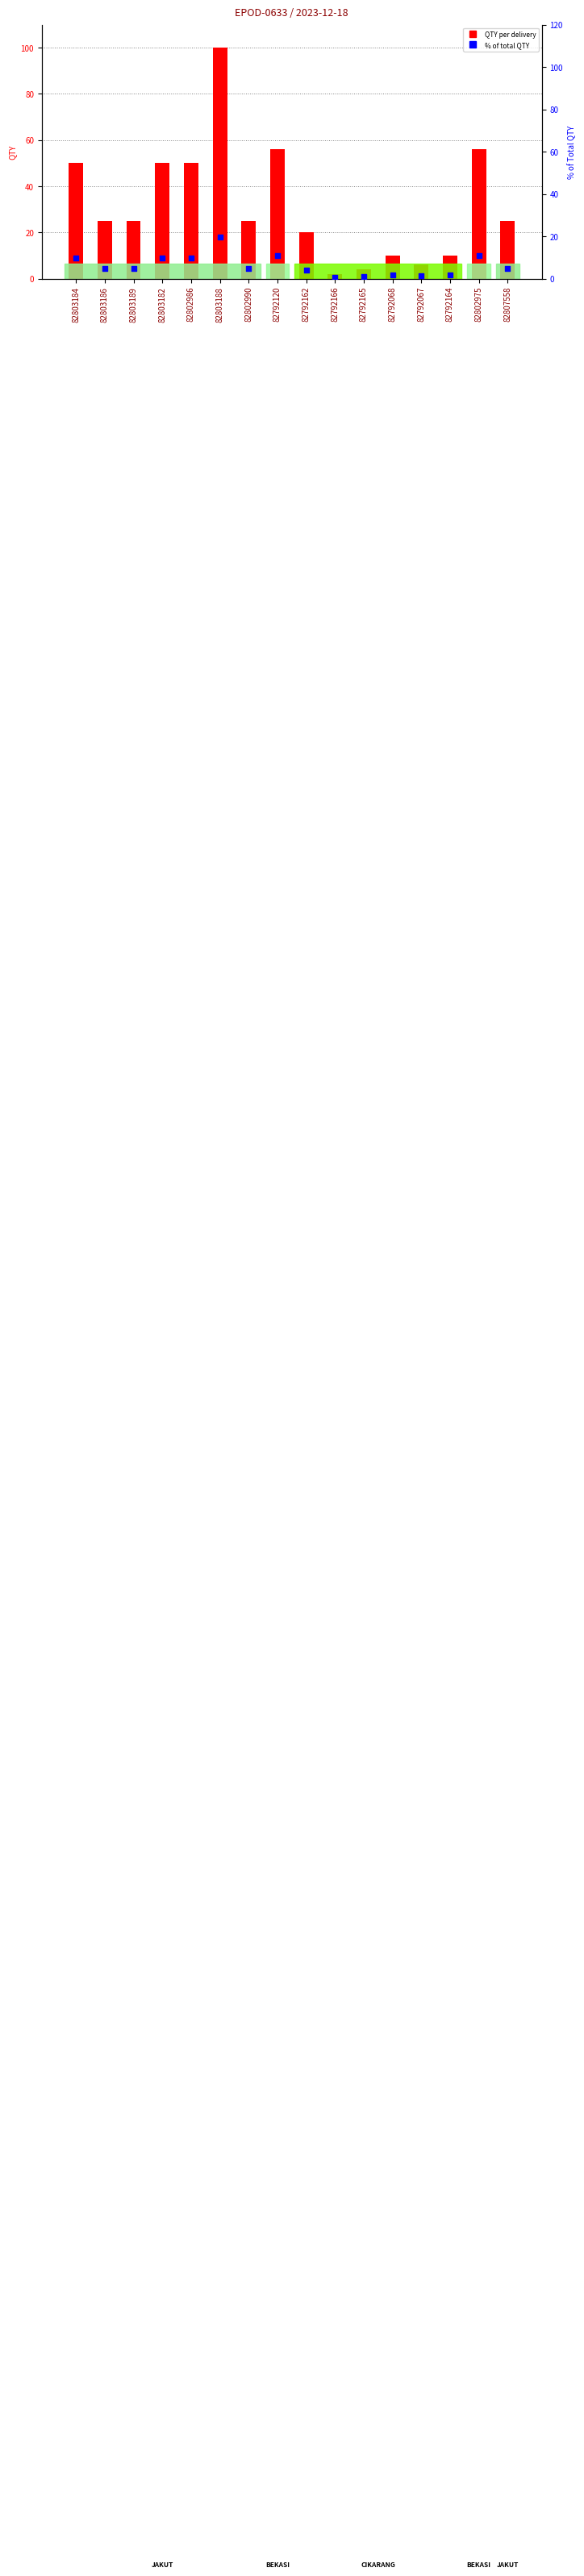

At which category is the sum across all series the highest?

82803188